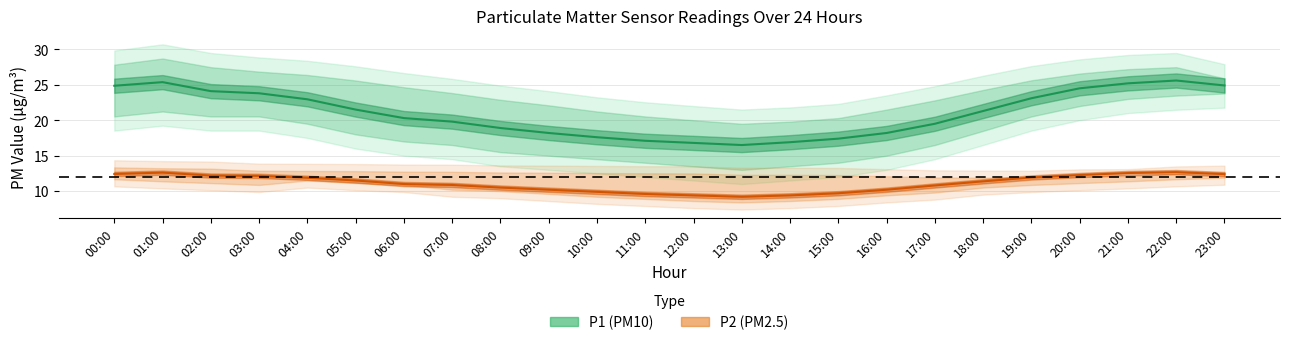

Reading left to right, list all the values displayed in this chart.

P1: 24.9	25.4	24.1	23.8	22.9	21.5	20.3	19.8	18.9	18.2	17.6	17.1	16.8	16.5	16.9	17.4	18.2	19.5	21.3	23.1	24.5	25.2	25.6	24.9
P2: 12.4	12.6	12.2	12.2	11.9	11.5	11.0	10.9	10.5	10.2	9.9	9.6	9.4	9.2	9.4	9.7	10.2	10.8	11.4	11.9	12.3	12.6	12.7	12.4